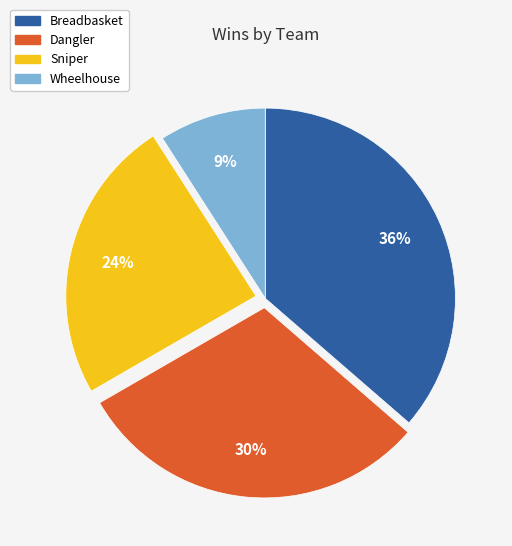

What percentage is the Dangler slice, to the nearest percent?

30%